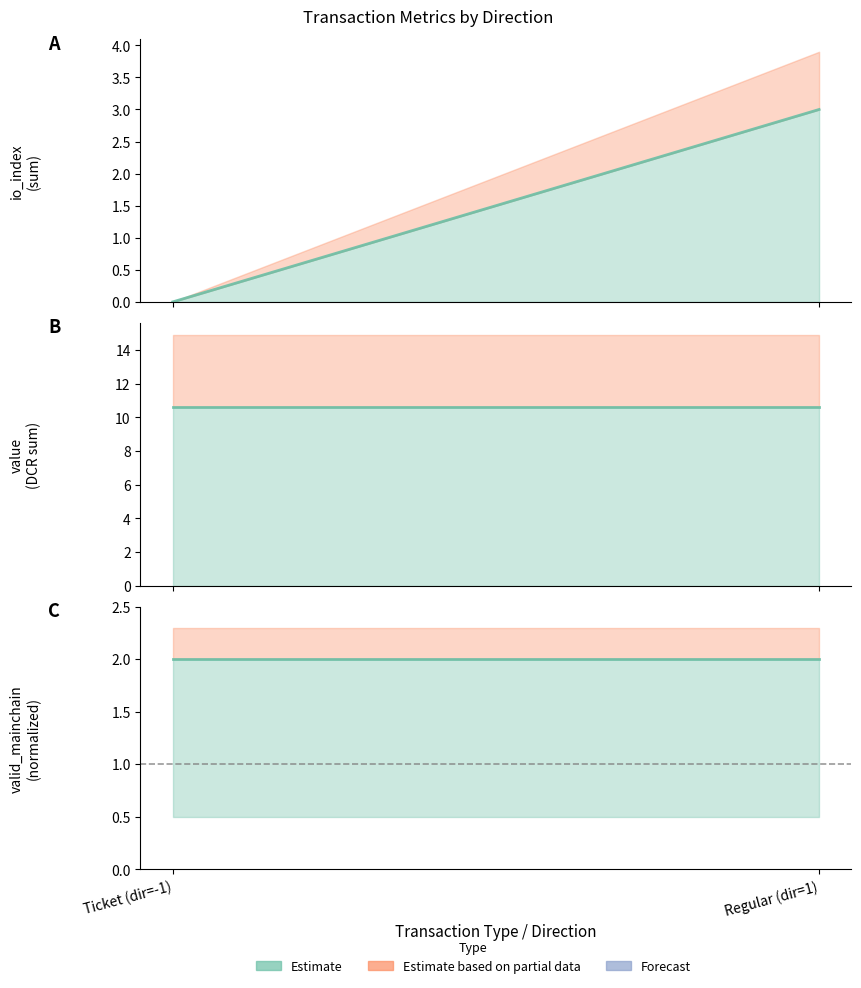

Rank the series by their maximum value, from highest to lowest.

value, io_index, valid_mainchain